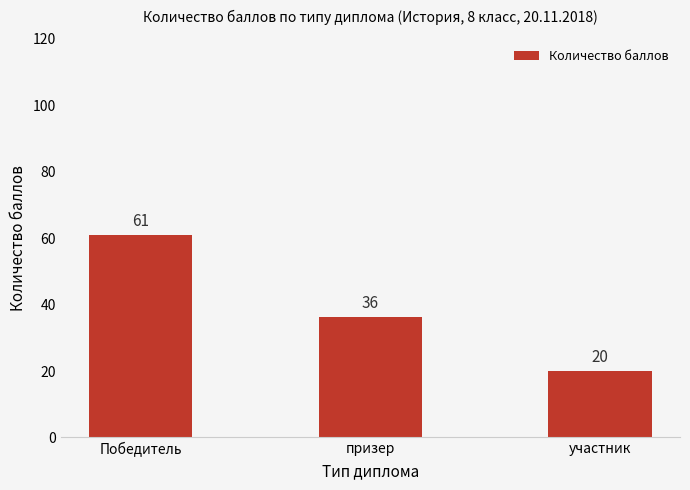

What is the change in value from призер to участник?

-16.3